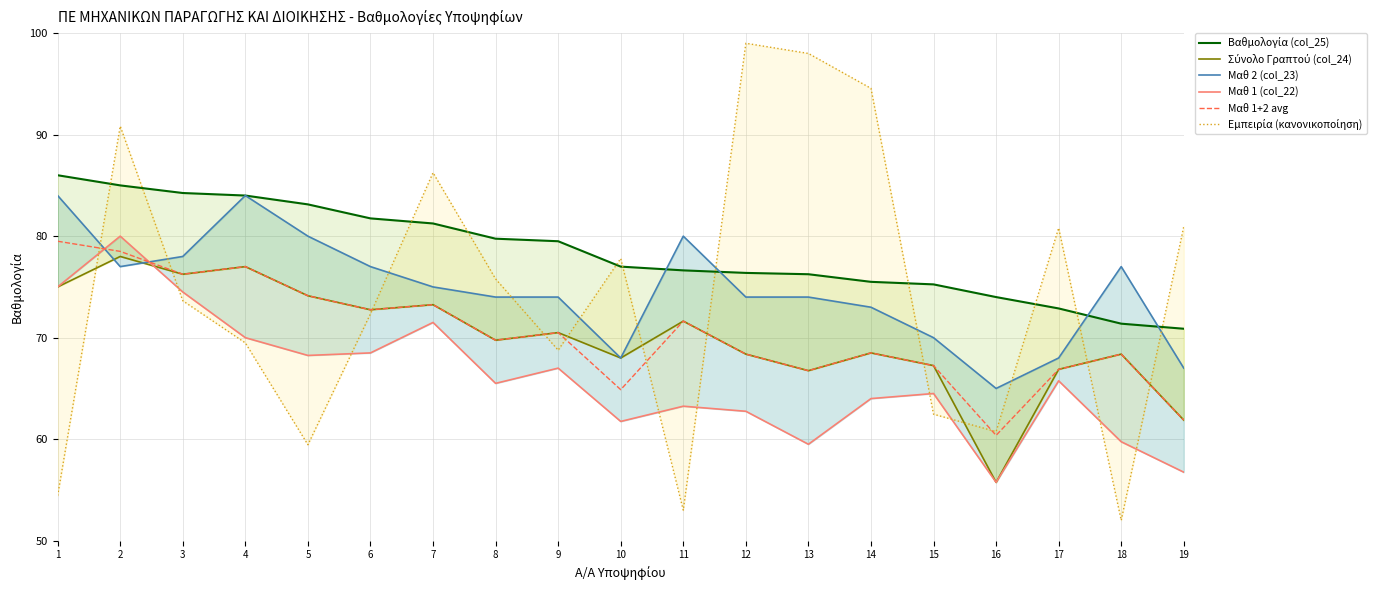

Read the Μαθ 2 (col_23) value at 9.

74.0